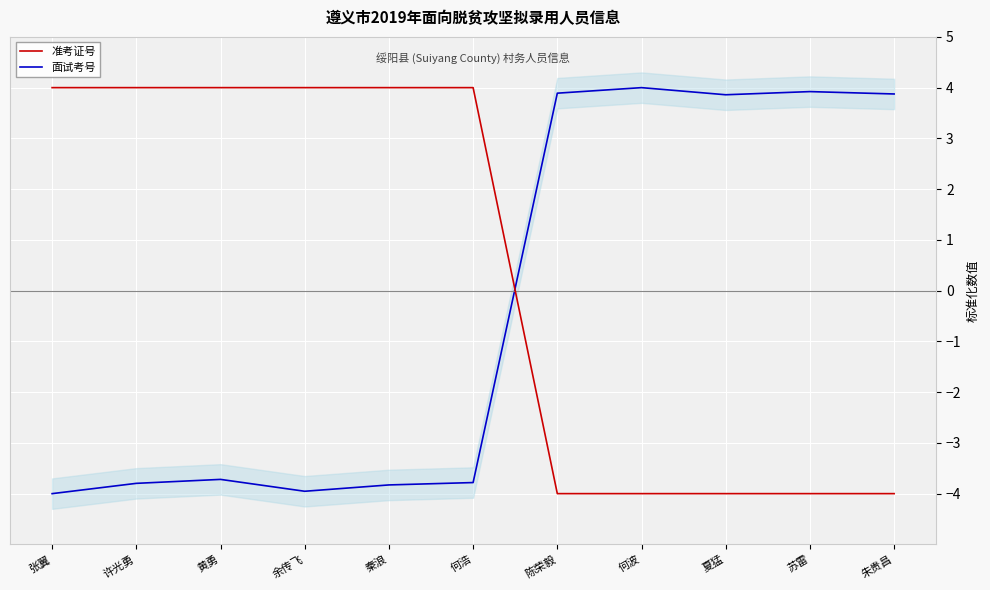

How many values in the 面试考号 series are below -3?

6